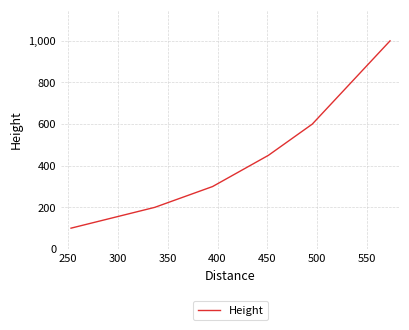

What is the difference between the maximum and minimum values?

900